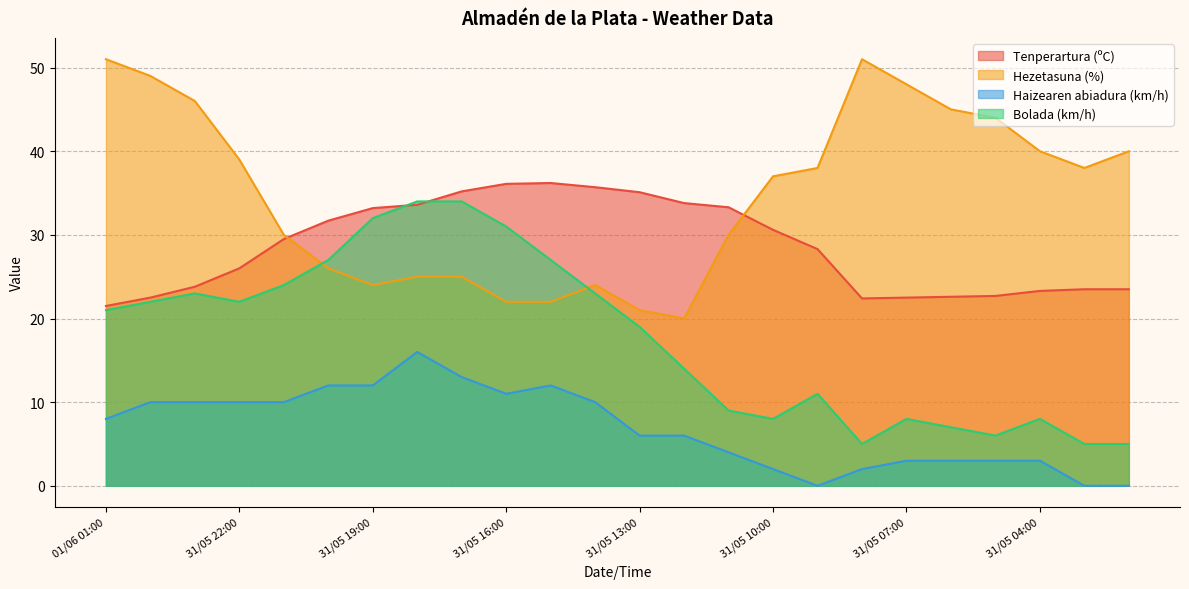

What is the greatest value displayed?

51.0